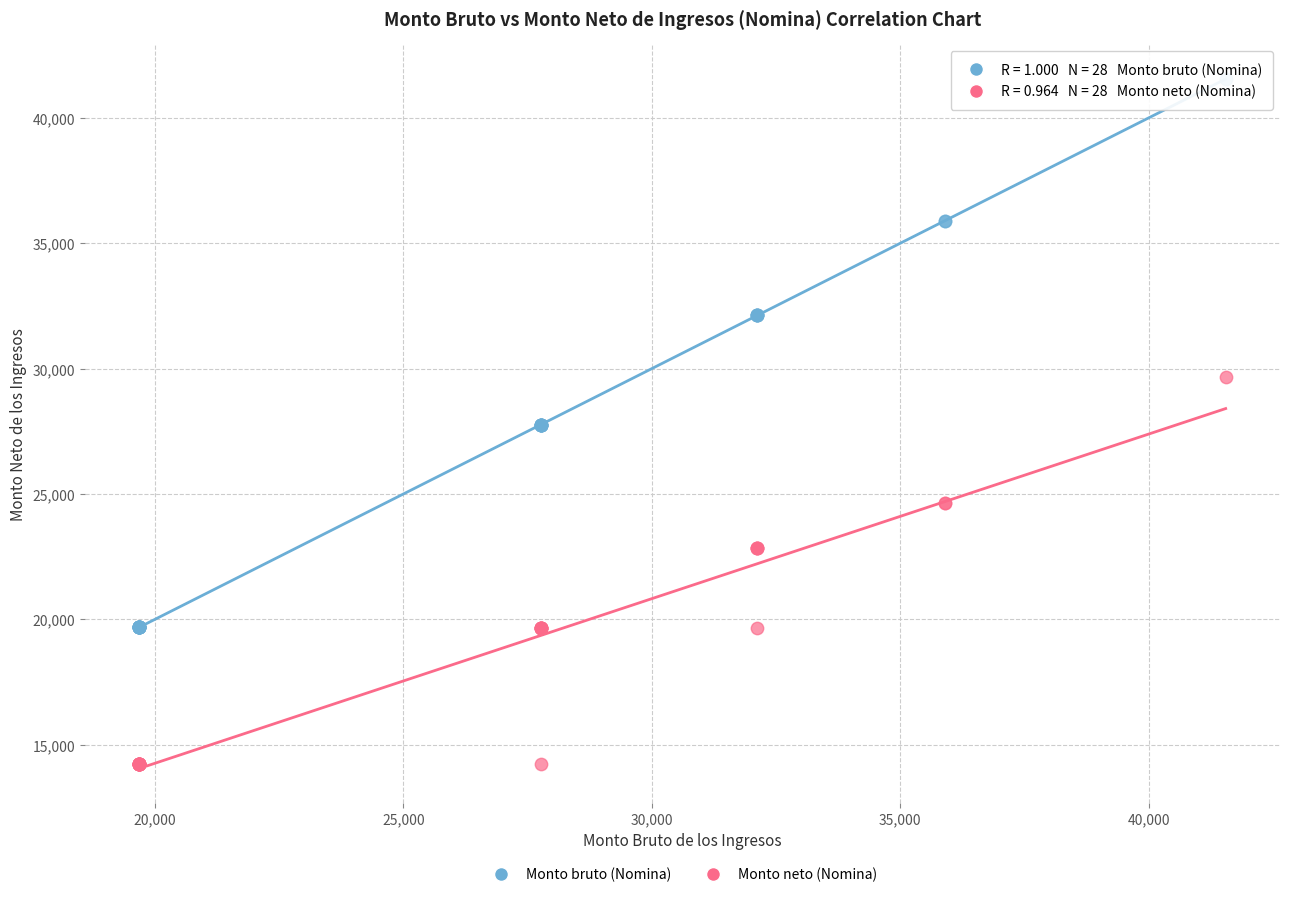

What is the X range (max minus min) for the scatter plot?

21864.3